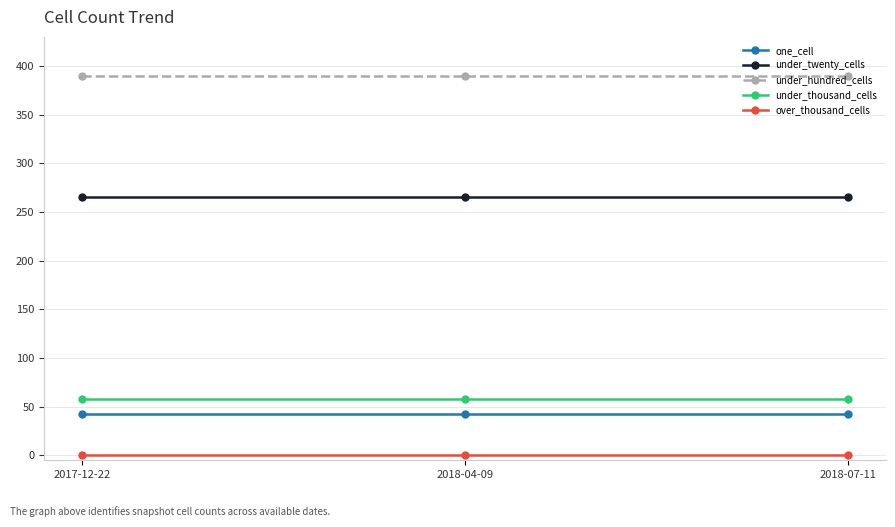

At how many categories does at least one series exceed 244?

3